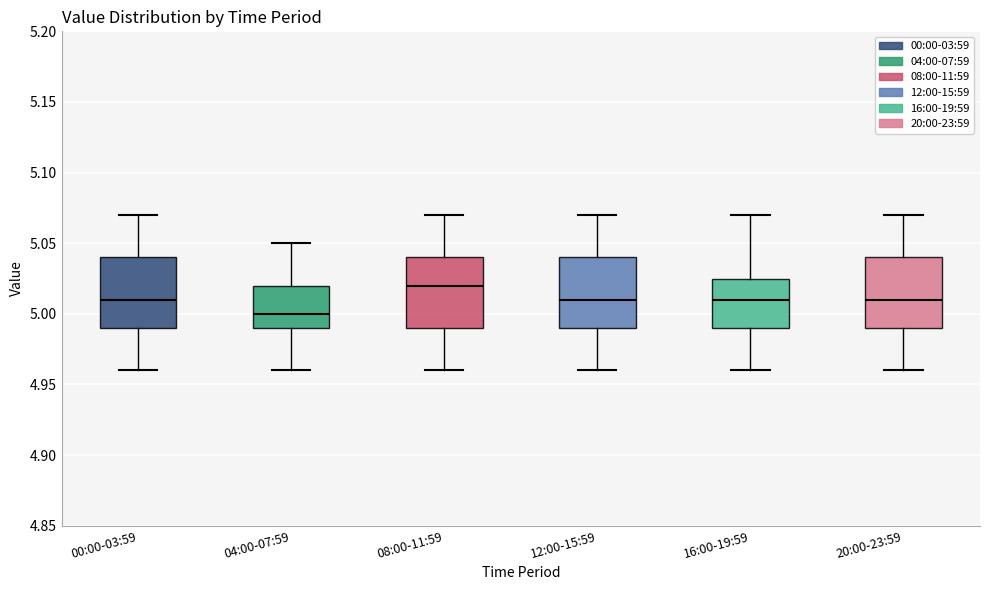

Where does the upper whisker of the box for 04:00-07:59 end on the y-axis? The values are not printed on the chart, so give them approximately, as read against the axis.

5.050